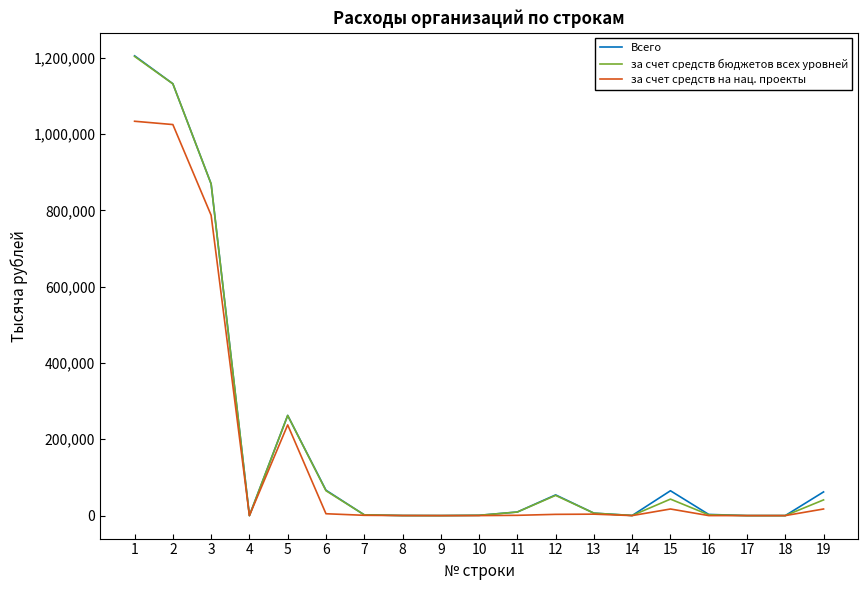

What is the spread (max minus min) of values at 15?

47826.1